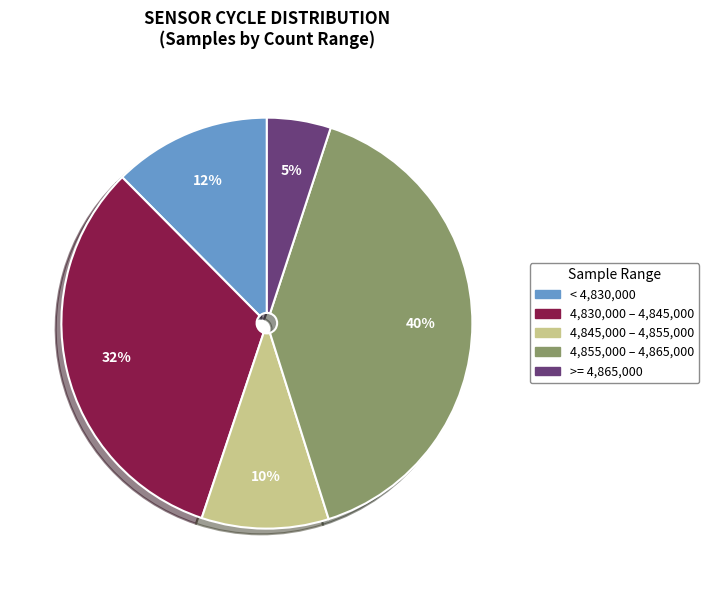

Is there any slice that represents more than half of the pie?

No